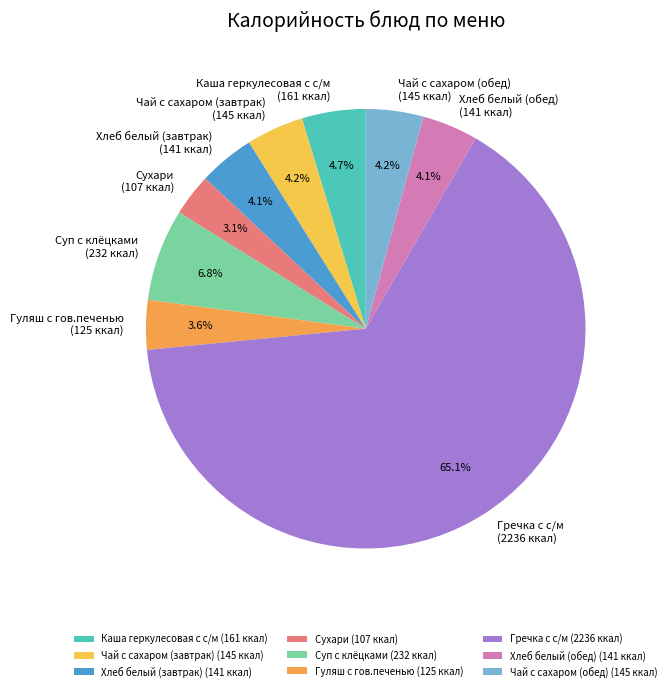

What is the ratio of the value at Чай с сахаром (завтрак) (145 ккал) to the value at Чай с сахаром (обед) (145 ккал)?

1.0